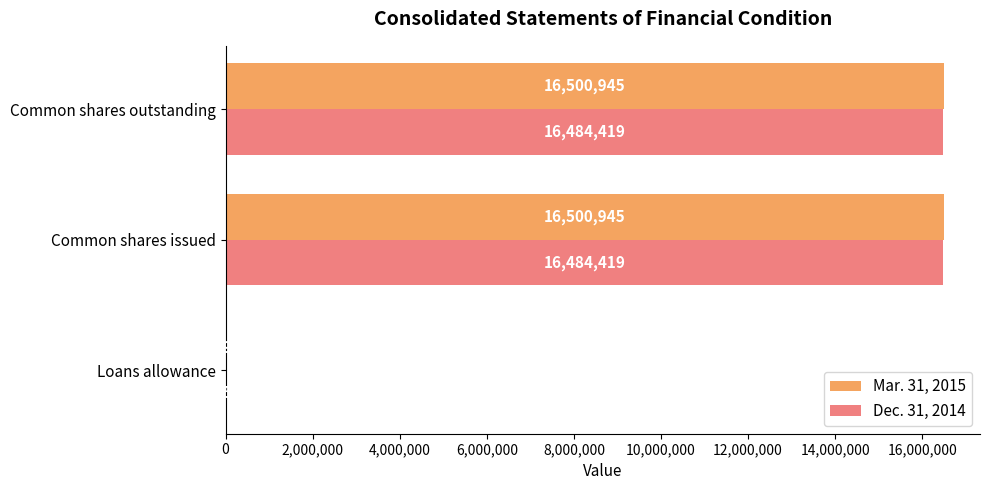

True or false: Dec. 31, 2014 has a value of 23502817 at Common shares issued.

False